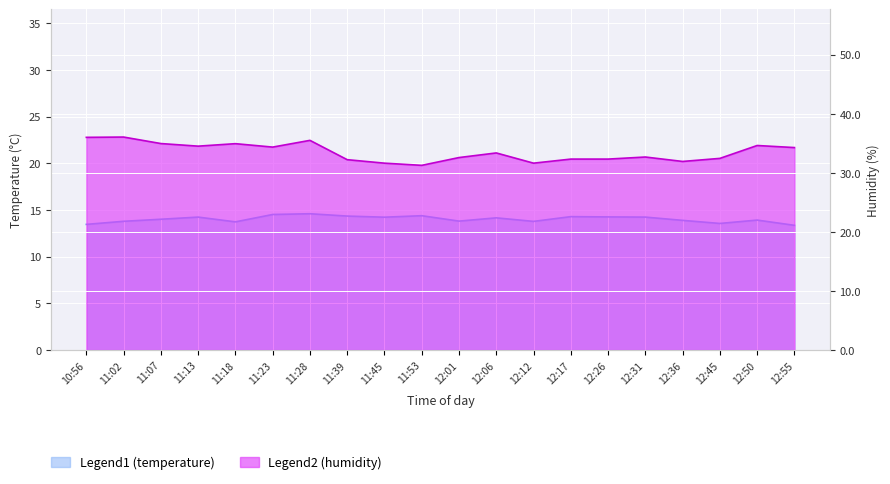

What position from the left is 12:45?

18